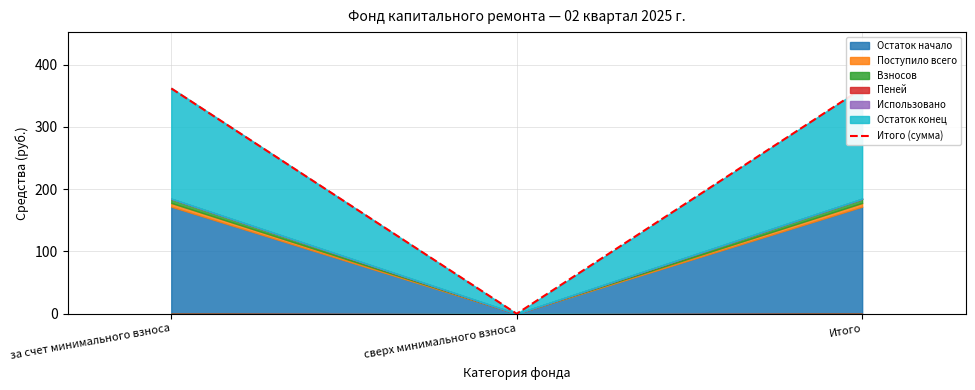

How many values exceed 361?

2